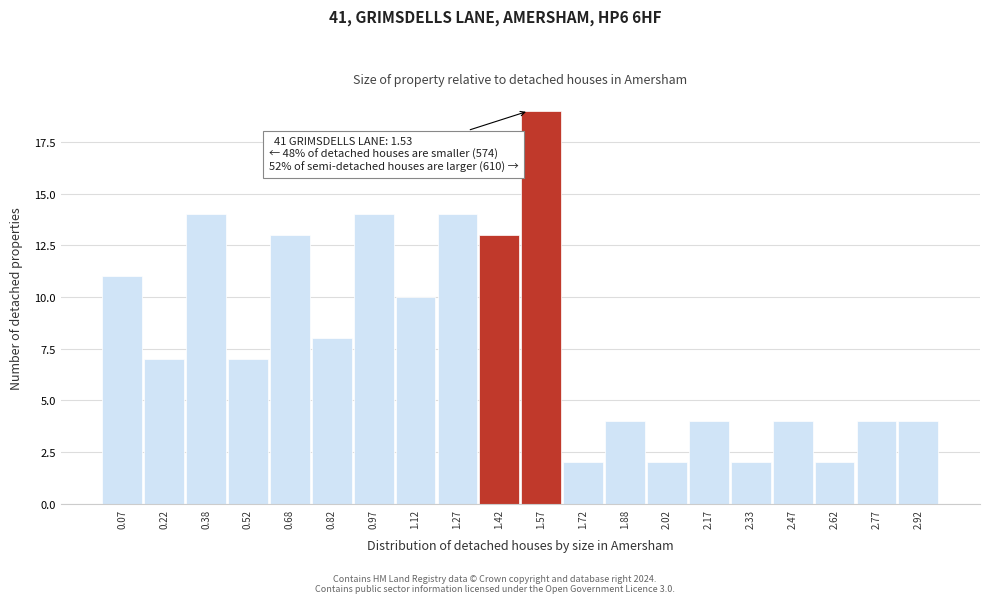

Which range on the x-axis has the tallest bar?

1.50 to 1.65